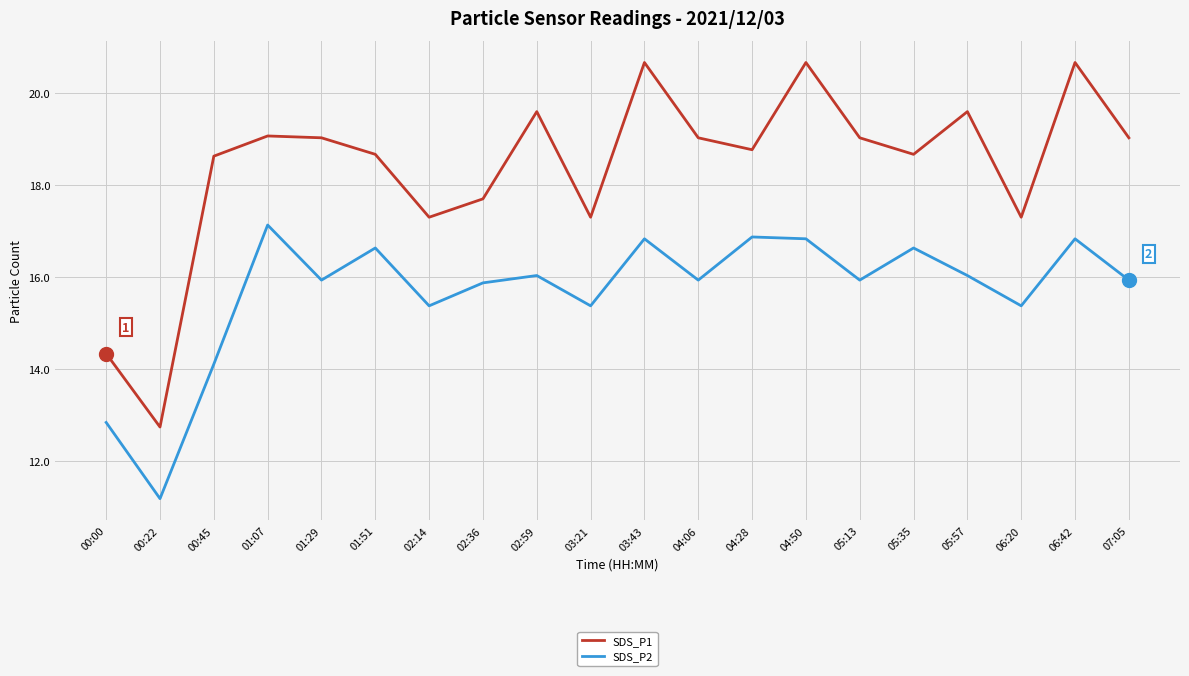

What is the total value across all series at 00:22?

23.9